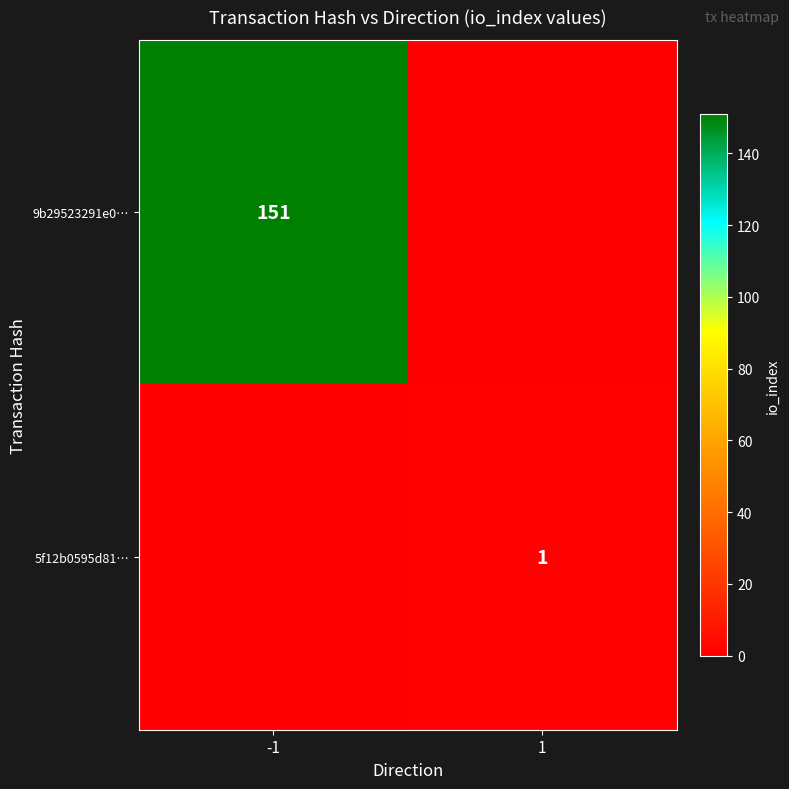

The value of 9b29523291e0… at -1 is 251. True or false?

False